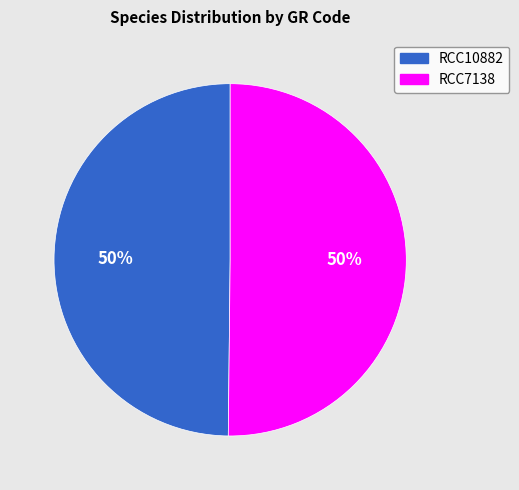

What is the ratio of the value at RCC10882 to the value at RCC7138?

1.0